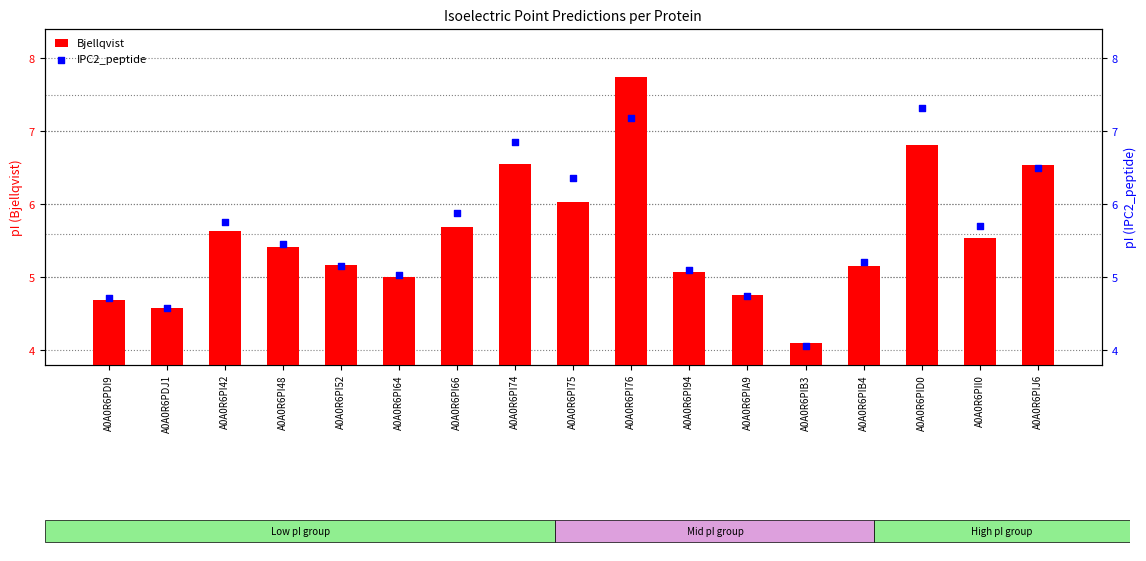

What are all the series names shown in the legend?

Bjellqvist, IPC2_peptide